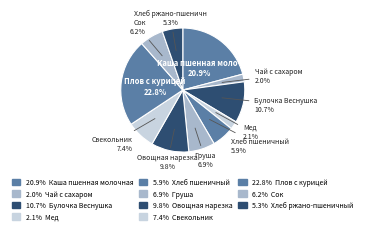

How many segments does this pie chart have?

11